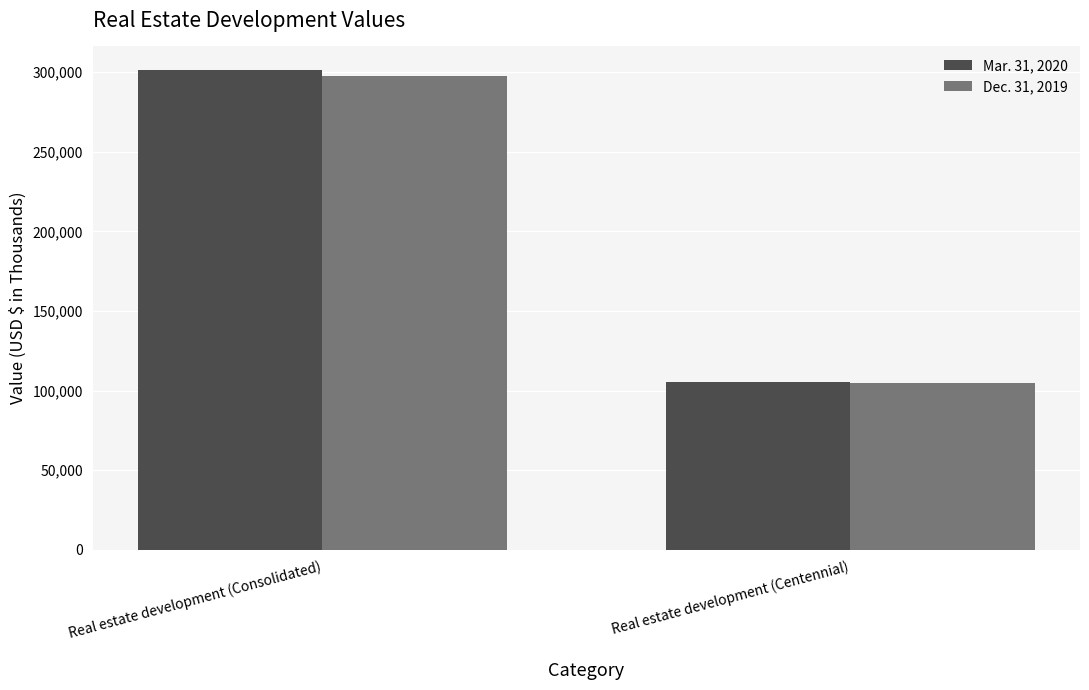

What is the sum of the Dec. 31, 2019 values at Real estate development (Centennial) and Real estate development (Consolidated)?

402072